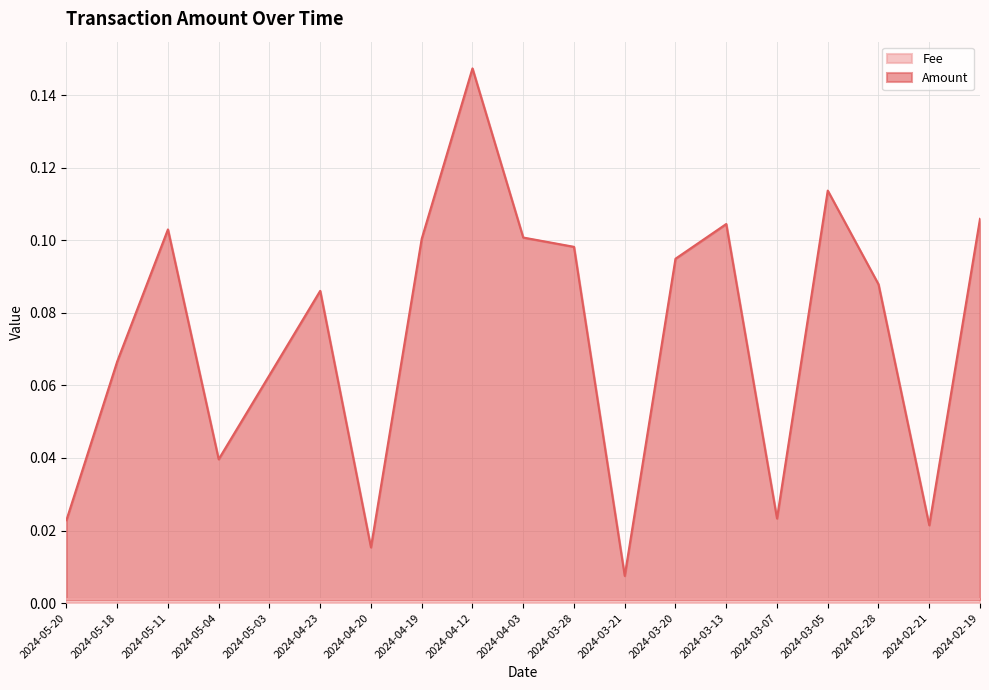

How many points are higher than both their immediate neighbors (excluding endpoints)?

5